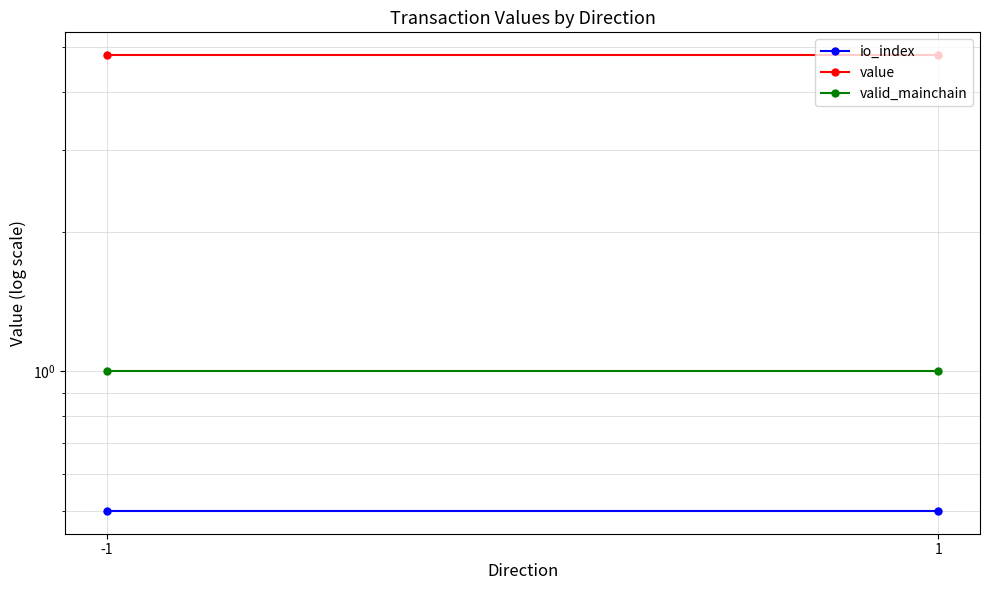

What value does the valid_mainchain series have at 1?

1.0